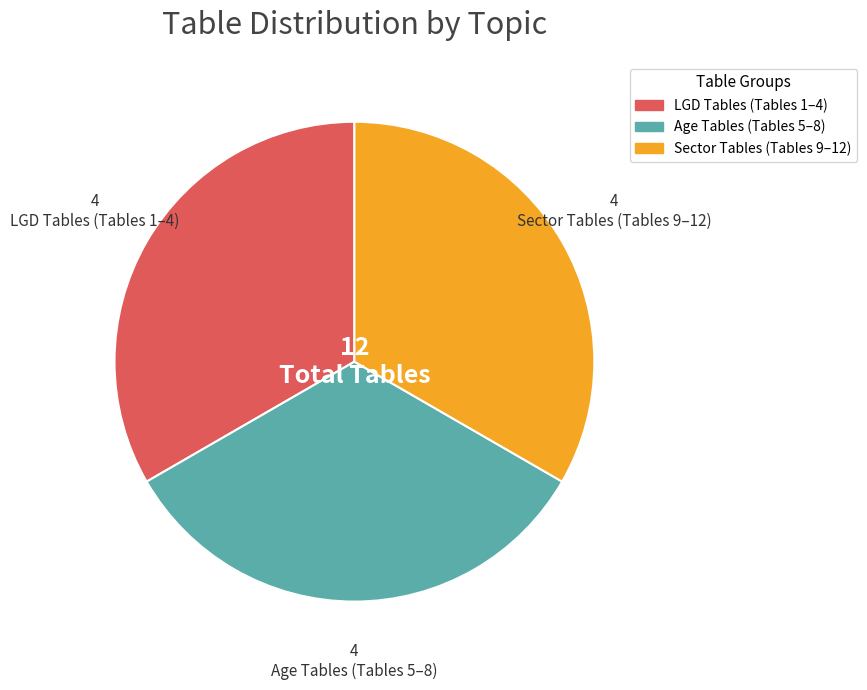

Count the number of slices in the pie.

3